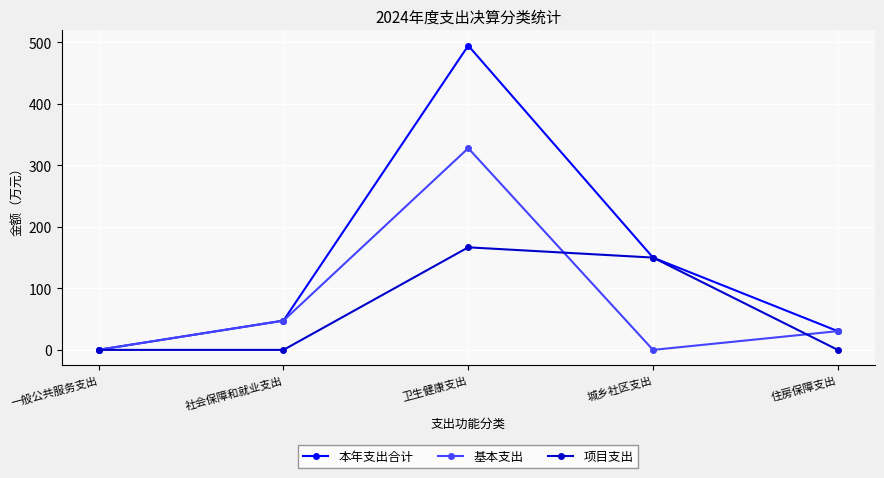

List the series in order of their peak value, lowest first.

项目支出, 基本支出, 本年支出合计